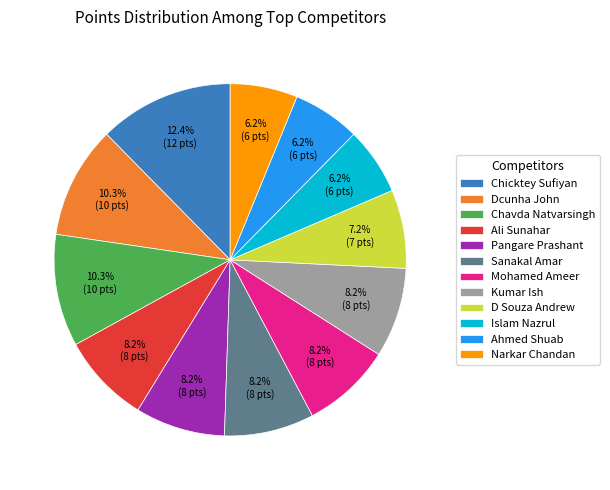

Does any single category account for the majority?

No